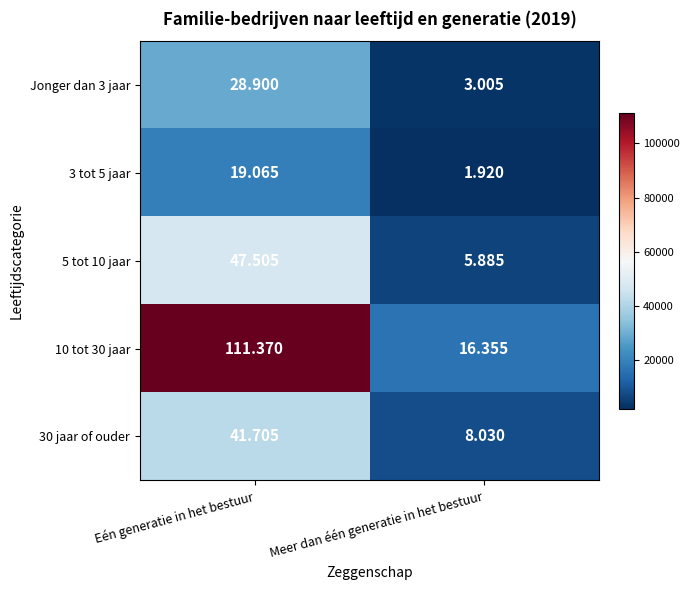

Which series has the largest range (max minus min)?

10 tot 30 jaar